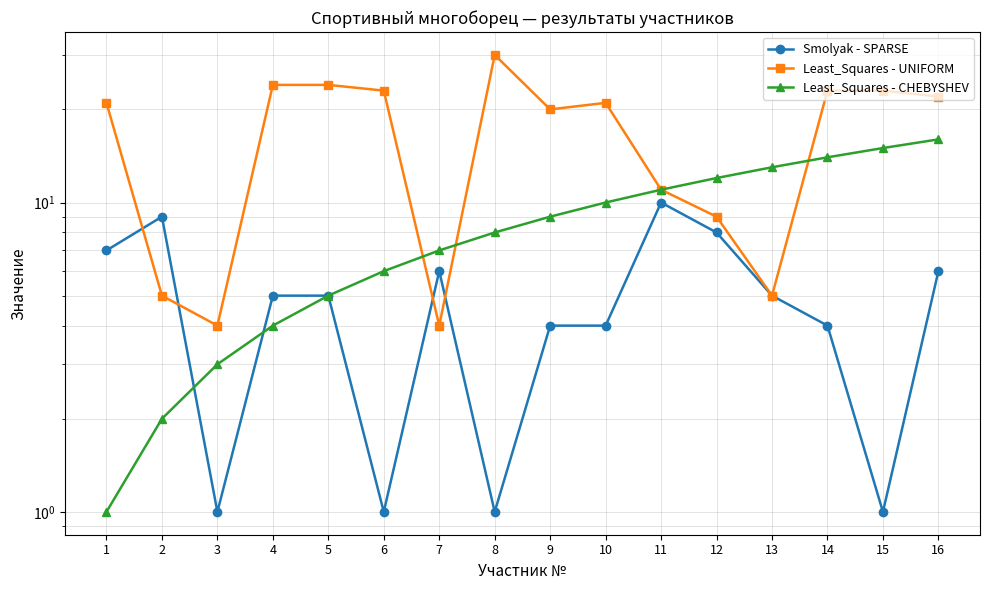

What is the difference between the maximum and minimum values in the Least_Squares - UNIFORM series?

26